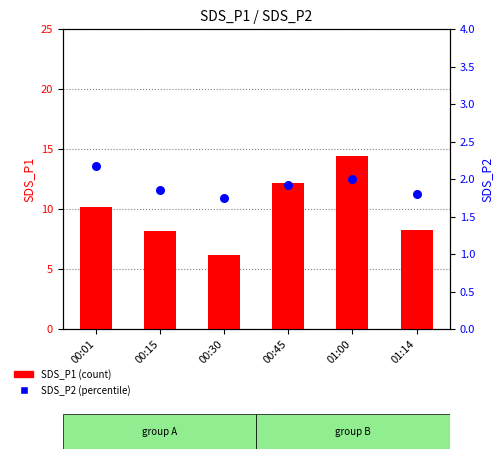

Which series contains the lowest Y value?

SDS_P2